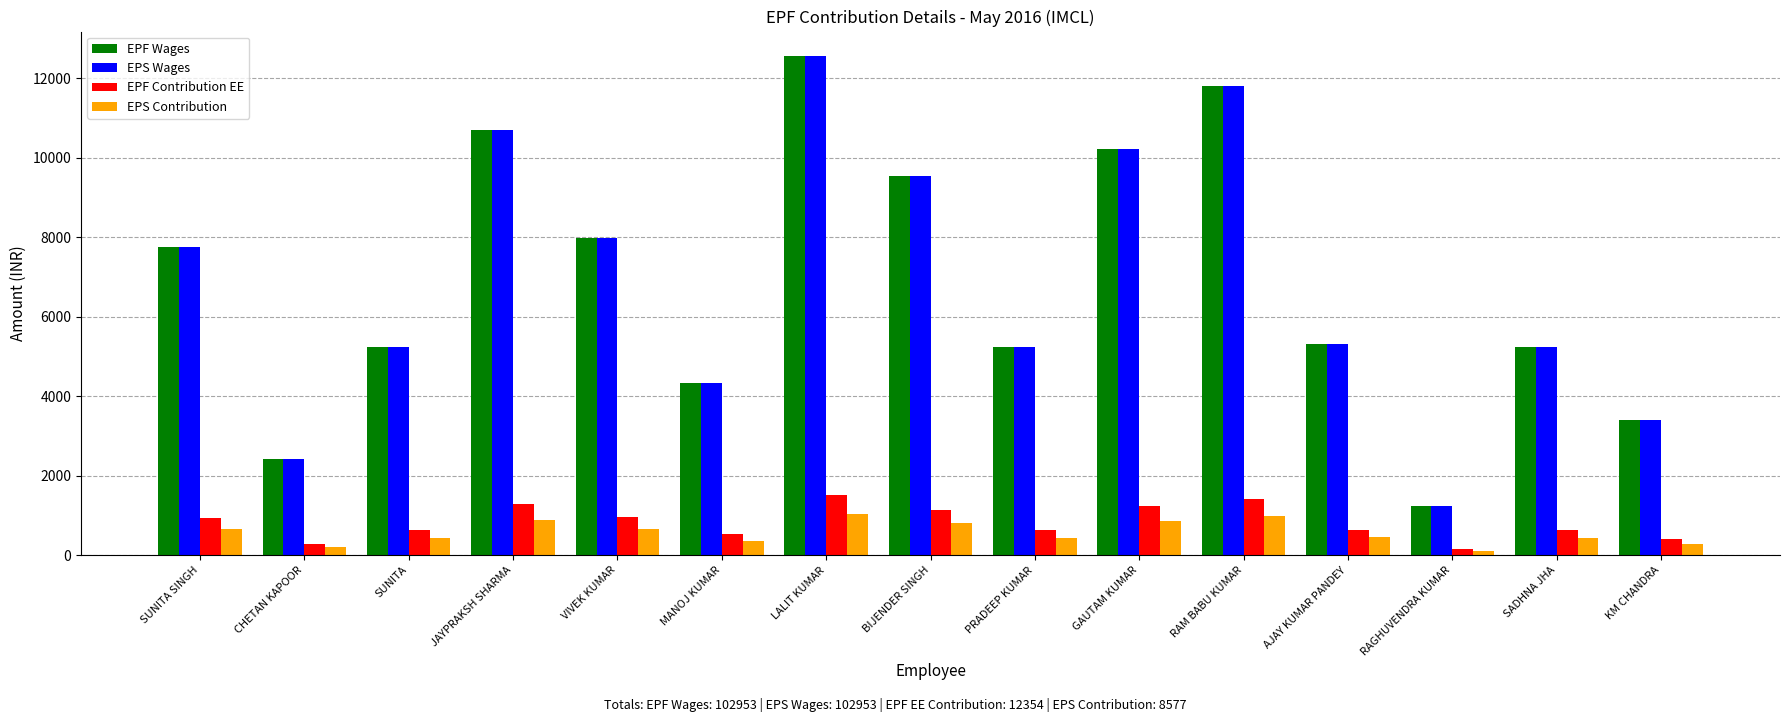

What are all the series names shown in the legend?

EPF Wages, EPS Wages, EPF Contribution EE, EPS Contribution